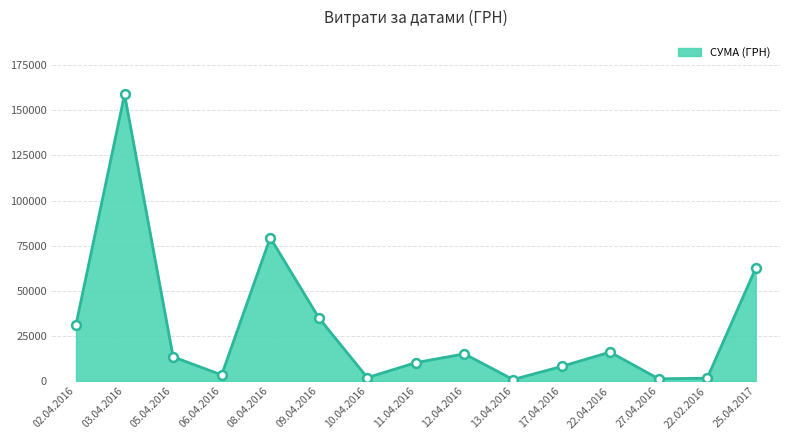

Approximately how many times larger is the value at 11.04.2016 compared to 06.04.2016?

3.0